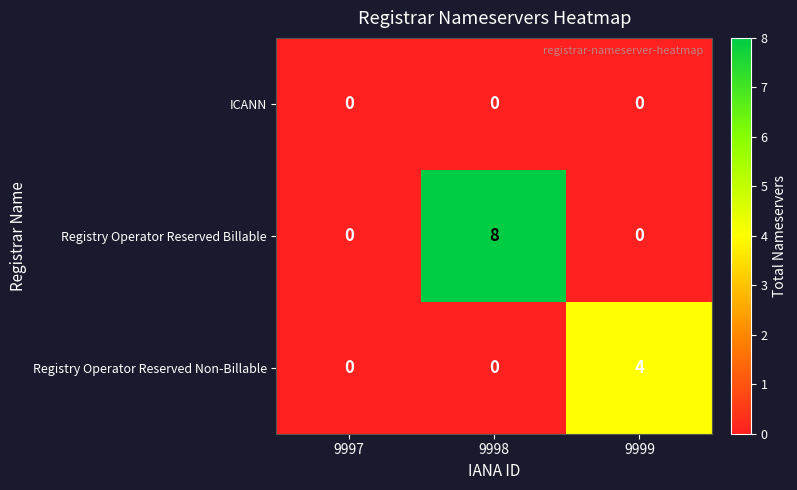

The ICANN series shows 0 at 9997. True or false?

True